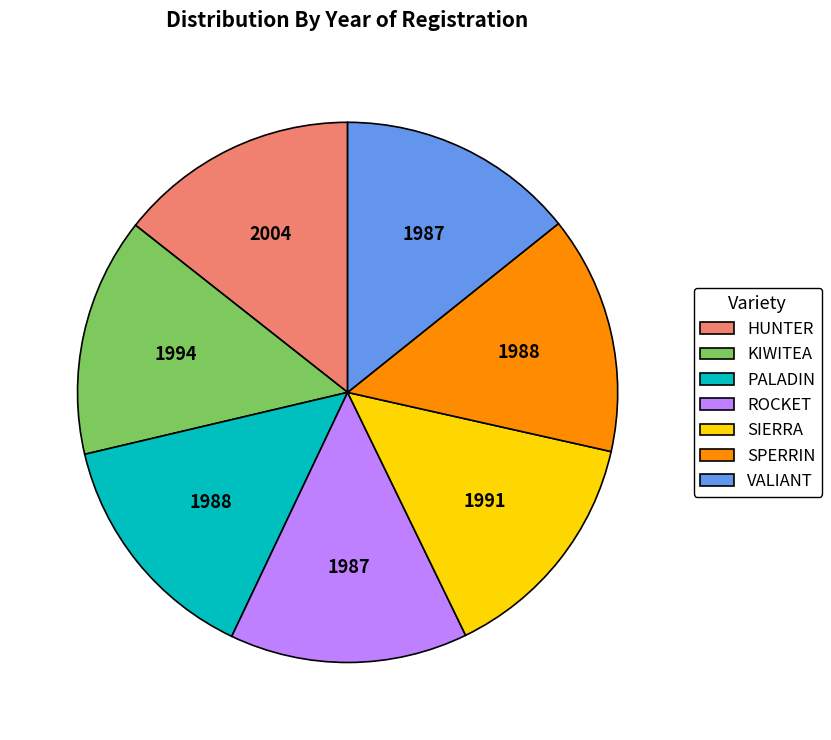

Does KIWITEA account for over 50% of the chart?

No